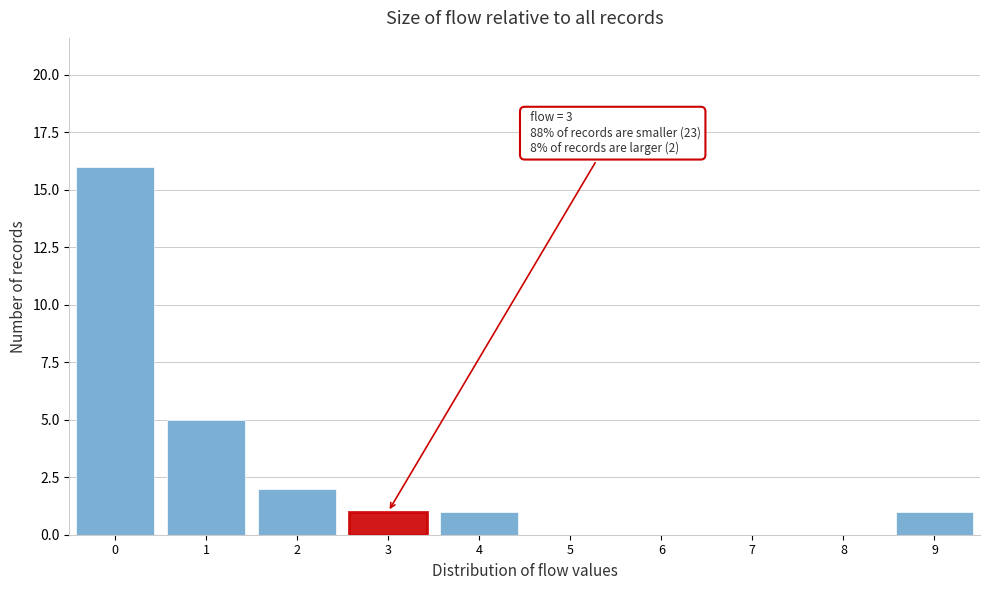

Which range on the x-axis has the tallest bar?

-0.5 to 0.5